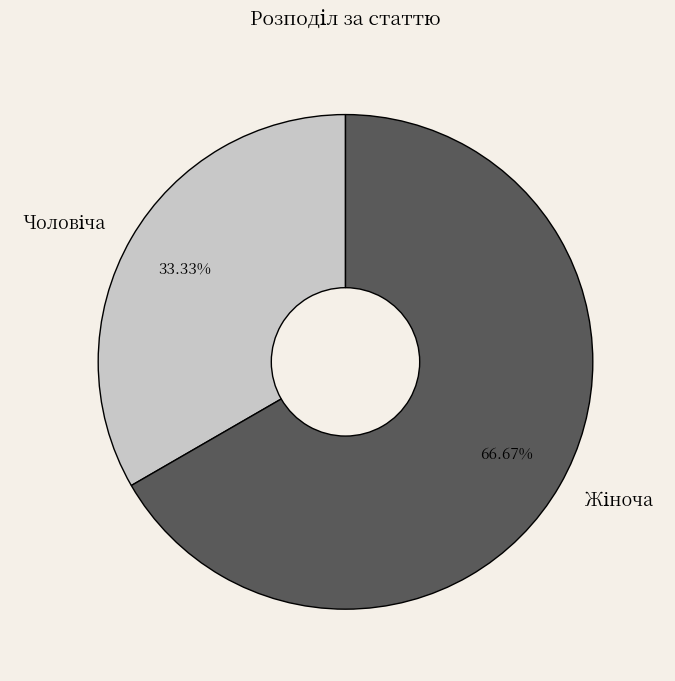

Is there a majority slice in this chart?

Yes